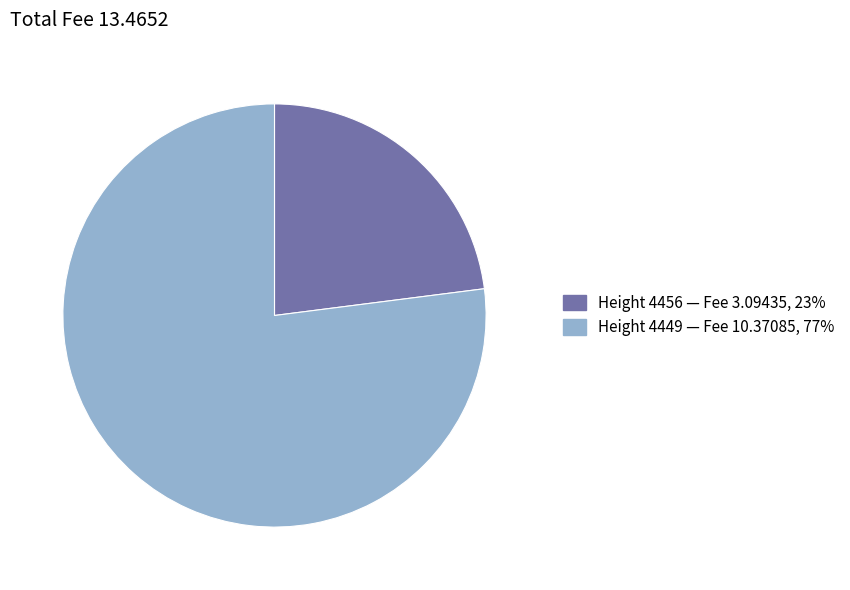

Which category accounts for the majority?

4449